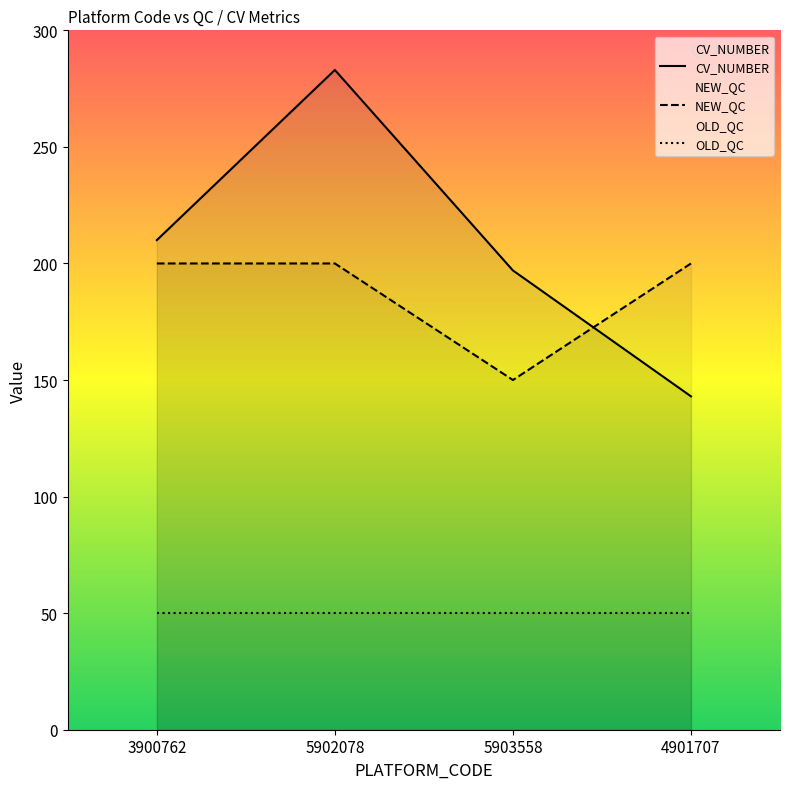

How many lines are shown in the chart?

3